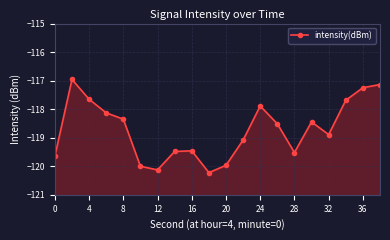

What is the value of the 10th point from the left?

-120.2